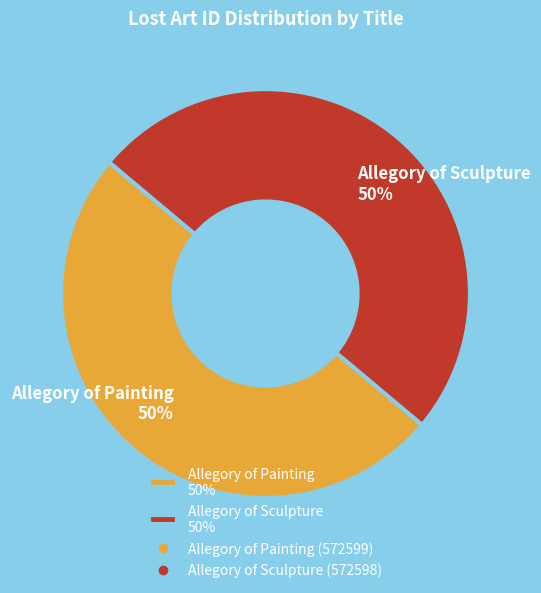

To the nearest percent, what portion does Allegory of Sculpture represent?

50%